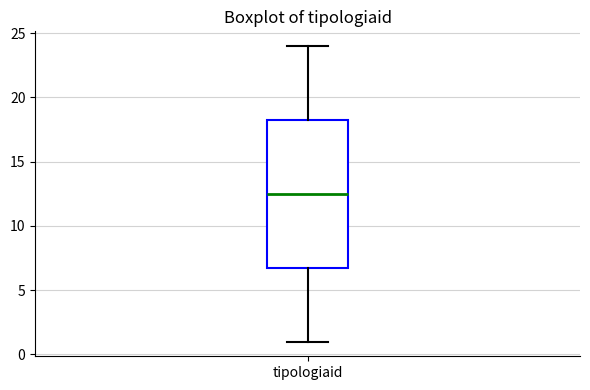

Where does the median line of the box for tipologiaid sit on the y-axis? The values are not printed on the chart, so give them approximately, as read against the axis.

12.5